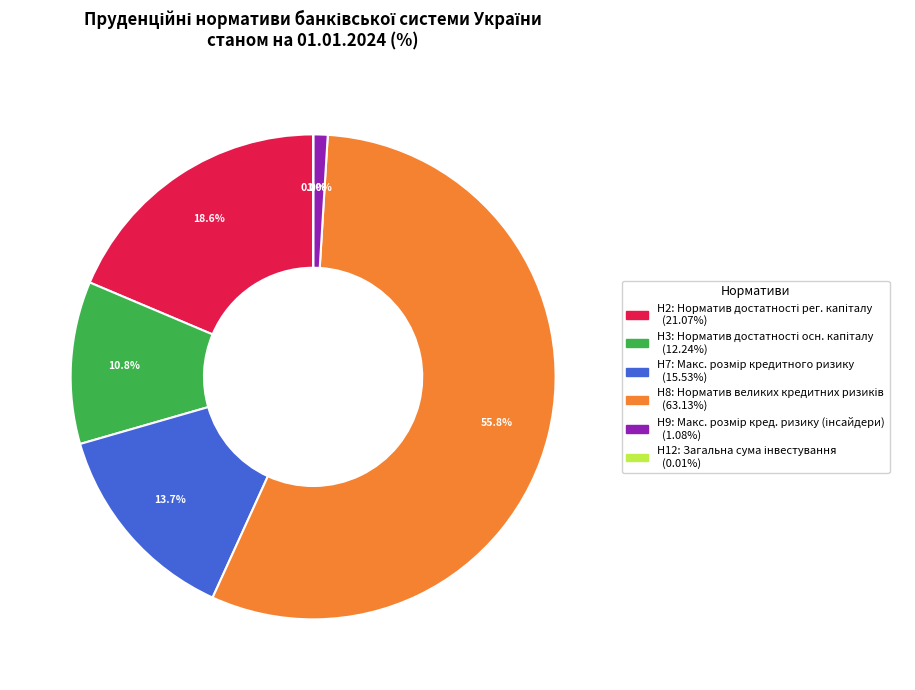

Does any single category account for the majority?

Yes